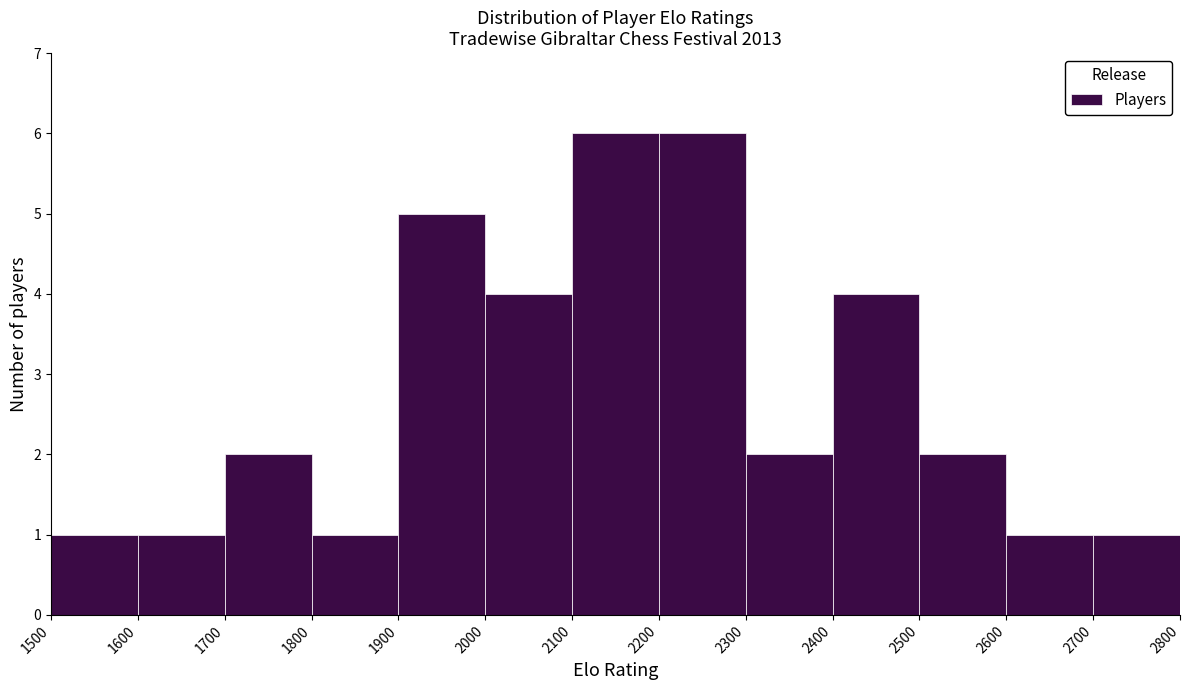

Reading left to right, list every bar in this chart as the range it spans on the x-axis followed by its height. The values are not printed on the chart, so give them approximately, as read against the axis.

1500 to 1600: 1
1600 to 1700: 1
1700 to 1800: 2
1800 to 1900: 1
1900 to 2000: 5
2000 to 2100: 4
2100 to 2200: 6
2200 to 2300: 6
2300 to 2400: 2
2400 to 2500: 4
2500 to 2600: 2
2600 to 2700: 1
2700 to 2800: 1